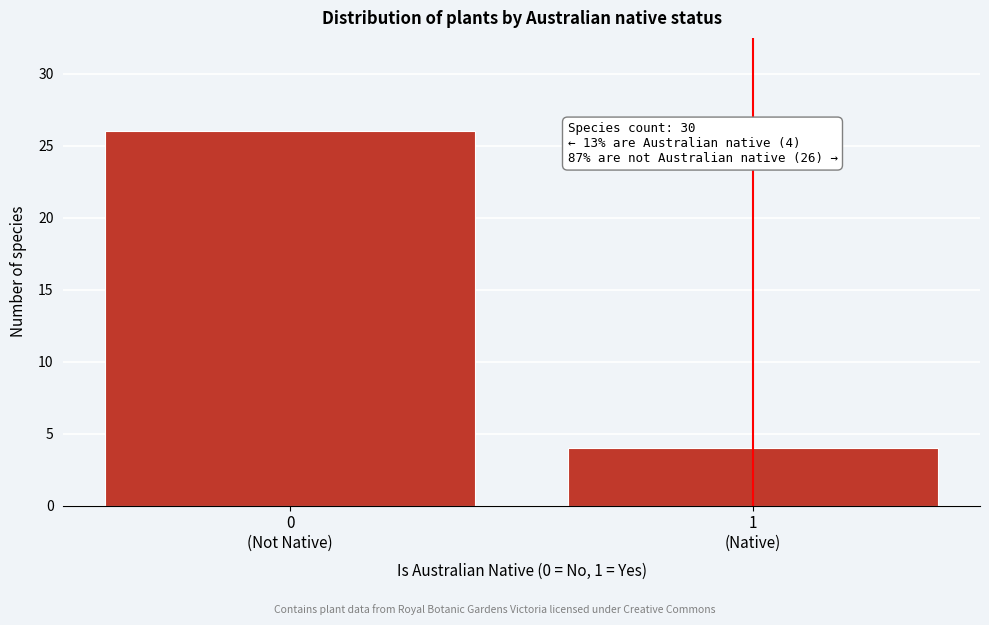

Reading right to left, transcribe all the data shown in this chart.

4	26